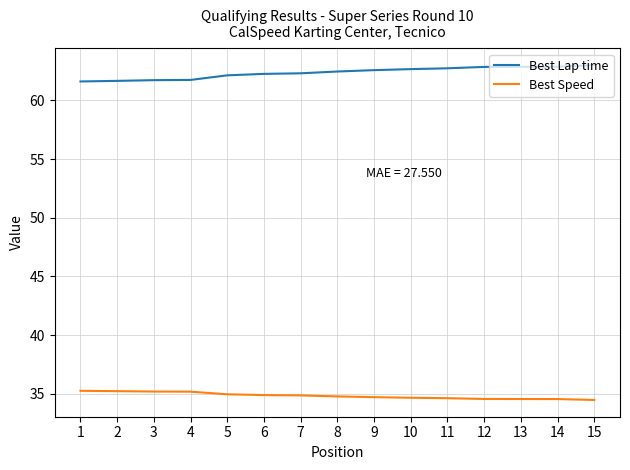

Which series has the largest total across all categories?

Best Lap time